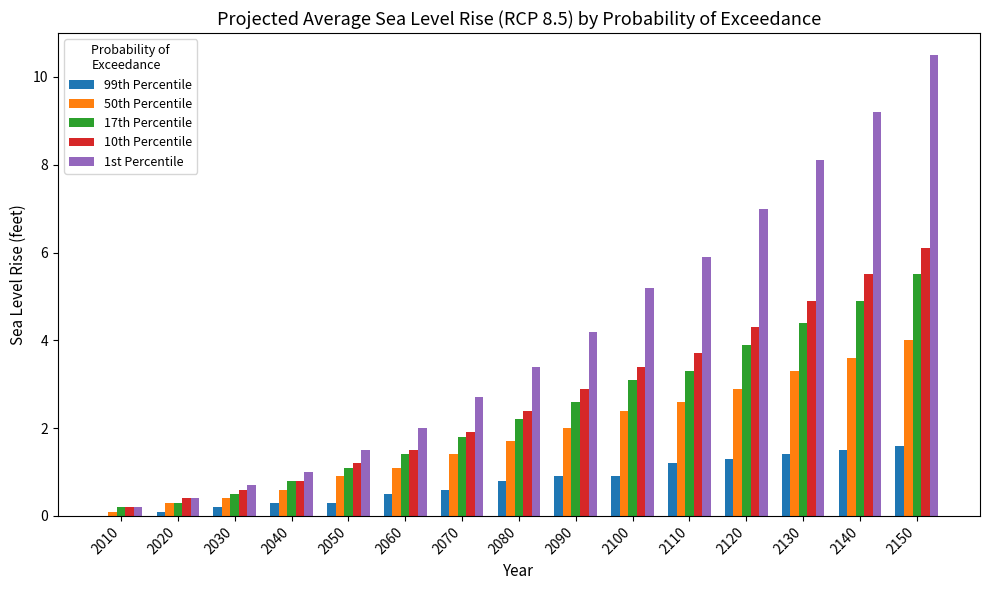

What is the sum of all 99th Percentile values?

11.6